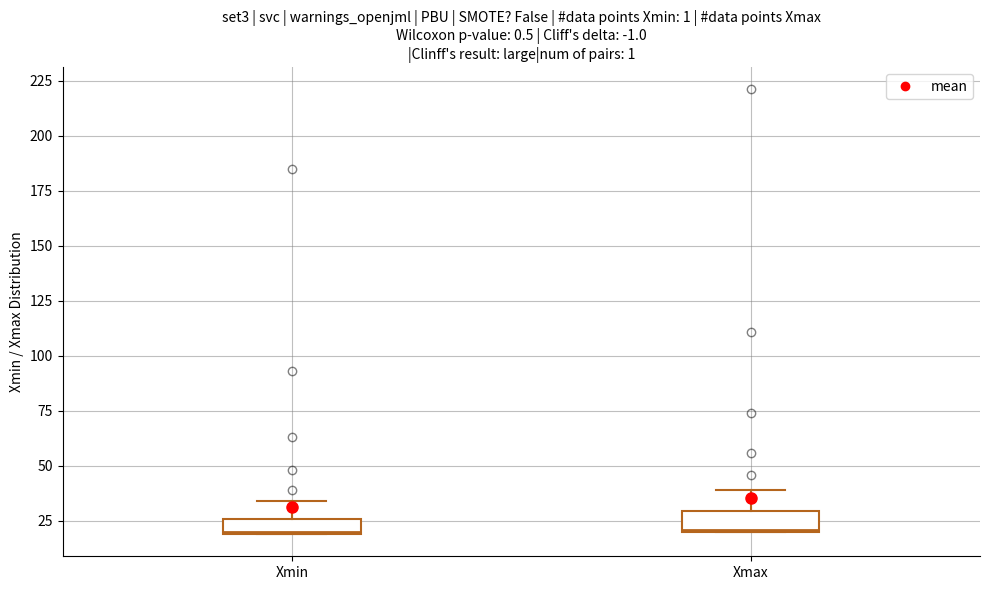

Where does the upper whisker of the box for Xmin end on the y-axis? The values are not printed on the chart, so give them approximately, as read against the axis.

35